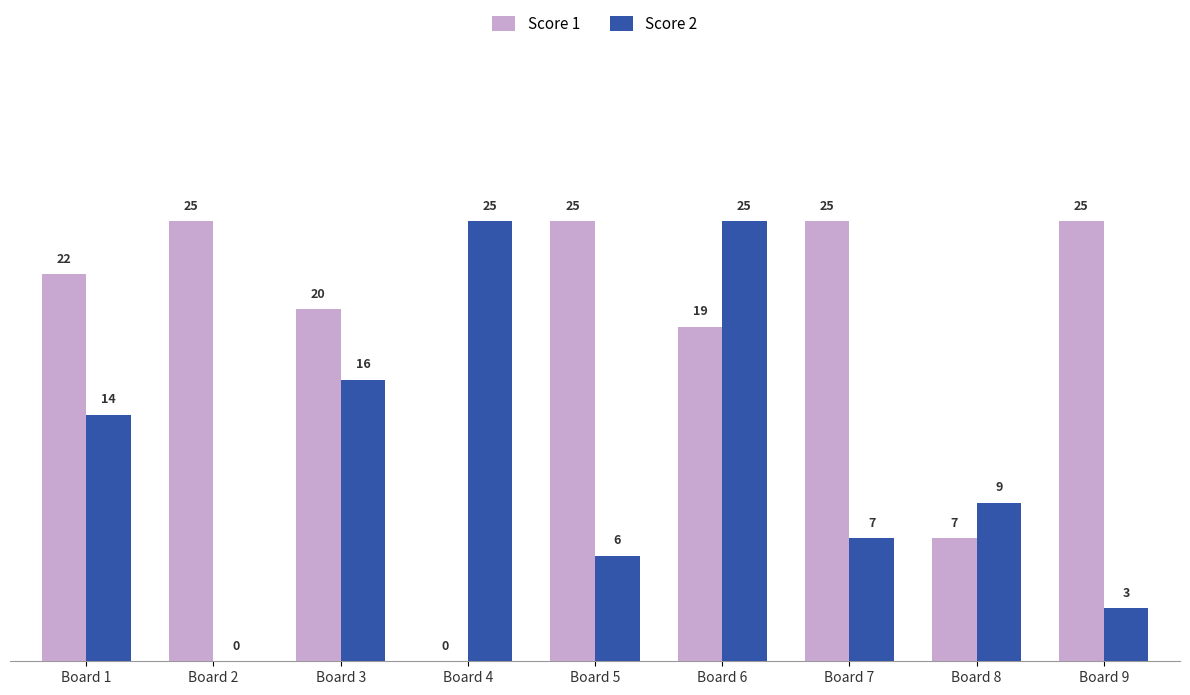

What is the greatest value displayed?

25